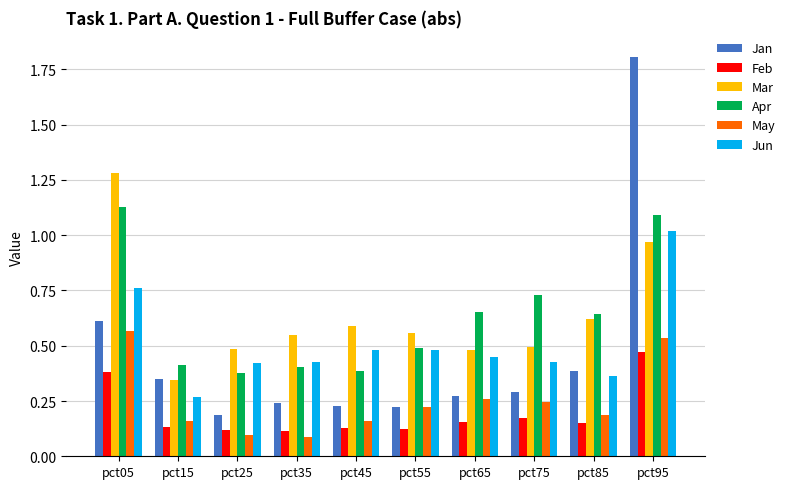

True or false: May has a value of 0.1 at pct15.

False